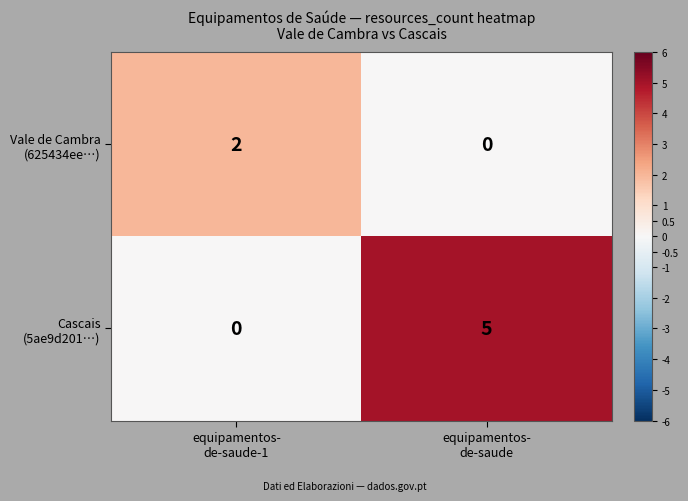

What is the greatest value displayed?

5